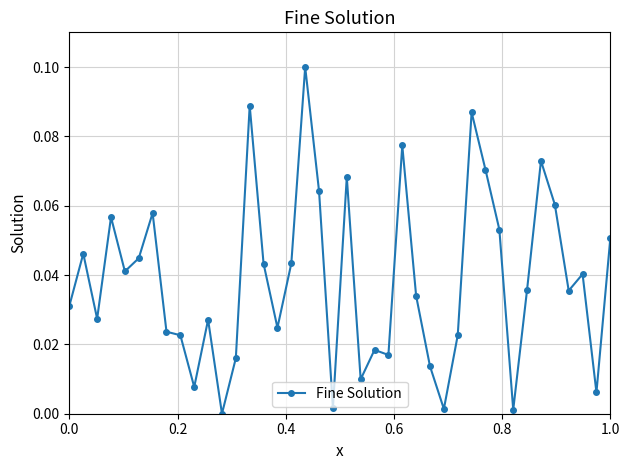

What is the sum of all values?

1.5